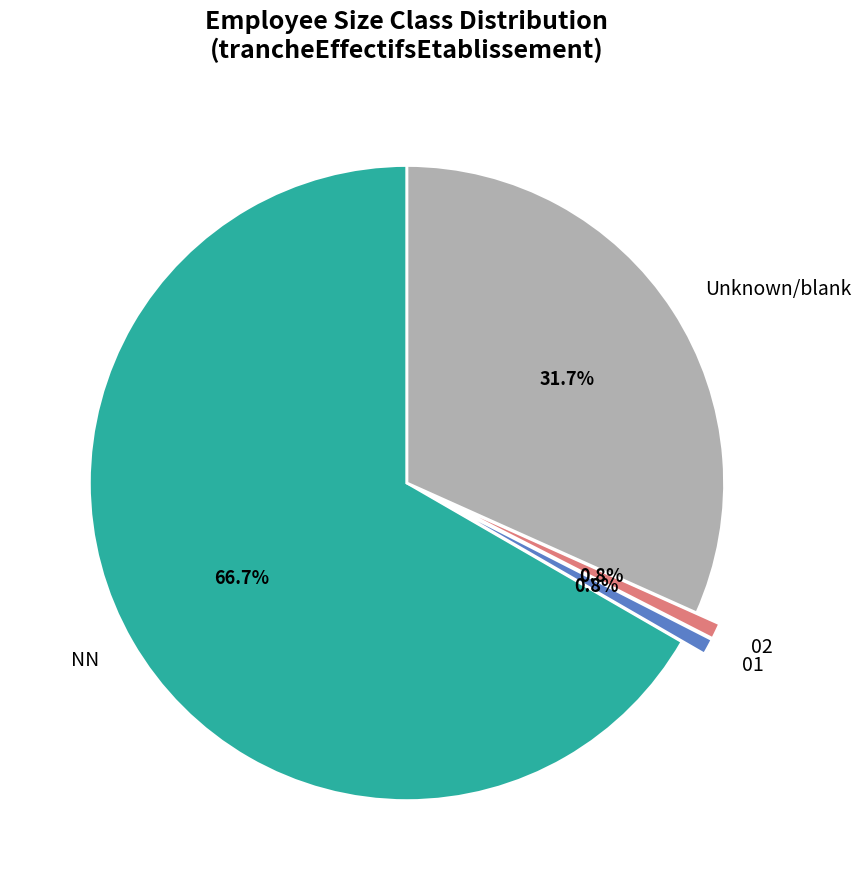

What is the largest slice in the pie chart?

NN